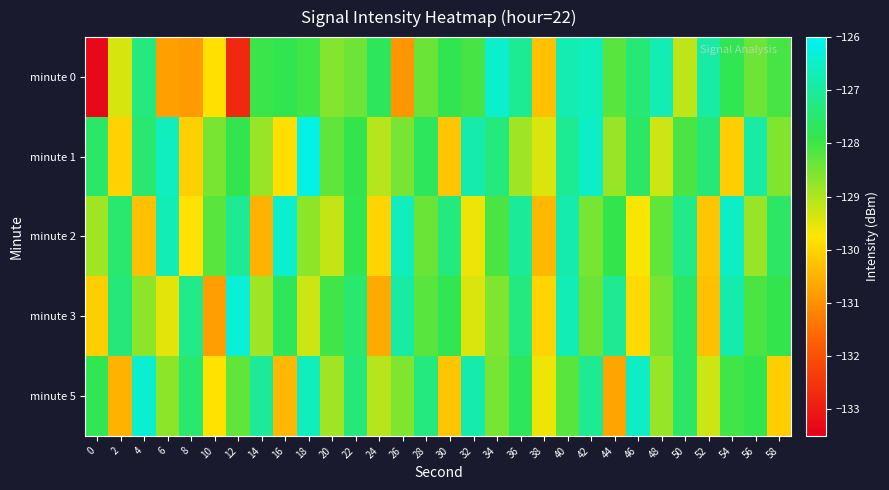

List the series in order of their peak value, lowest first.

minute 0, minute 2, minute 5, minute 3, minute 1